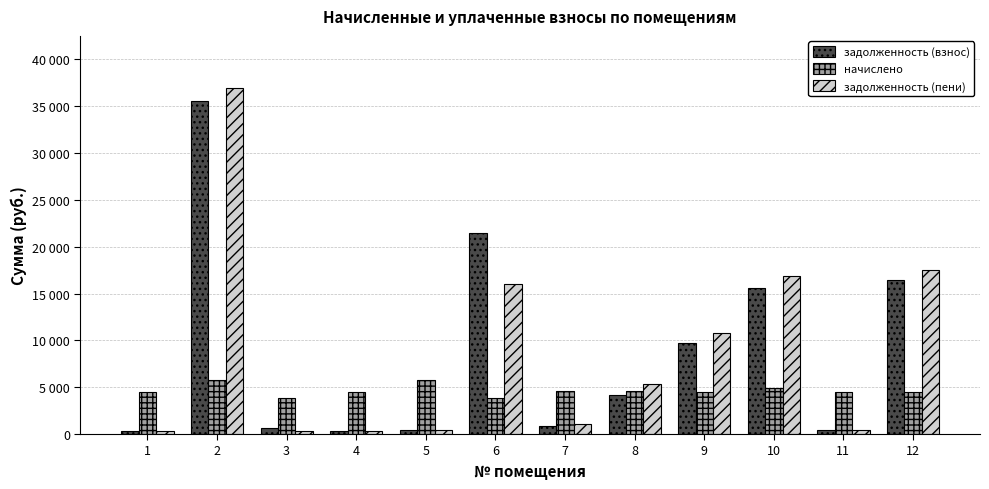

At which category is the sum across all series the highest?

2